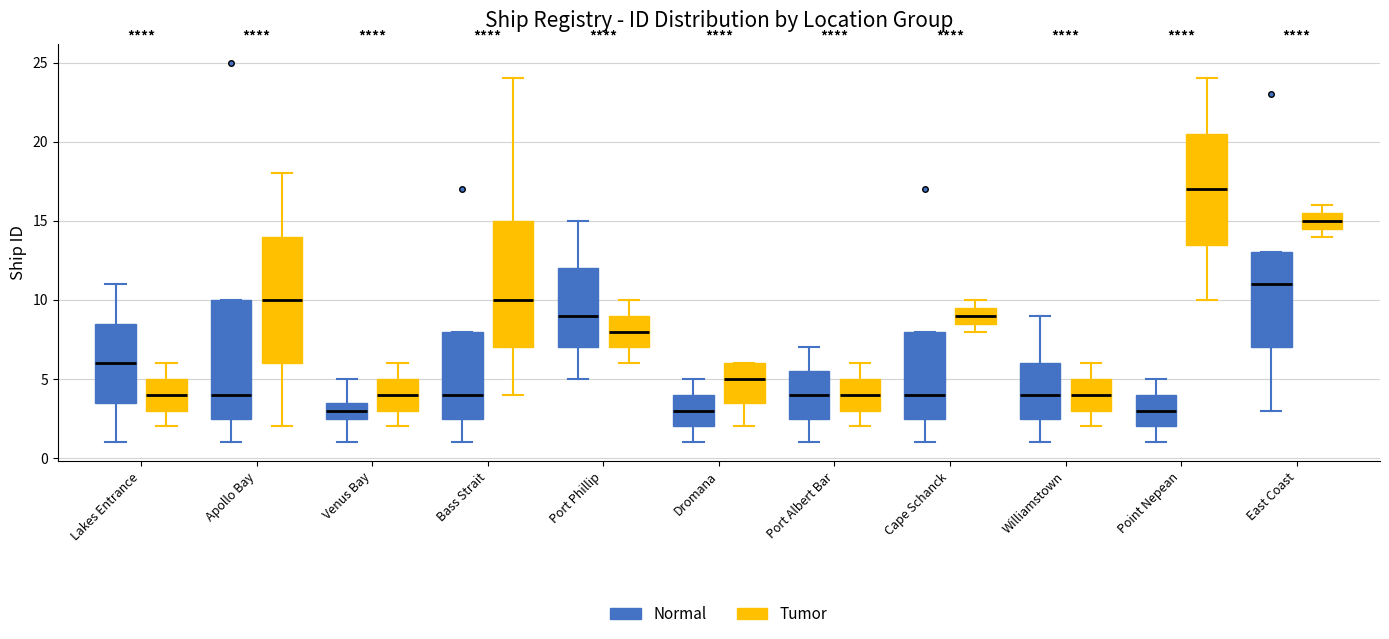

Reading left to right, read every box against the y-axis: the position of its median line, the range the box covers, and the ends of its whiskers. The values are not printed on the chart, so give them approximately, as read against the axis.

Lakes Entrance (Normal): median 6.0, box 3.5 to 8.5, whiskers 1.0 to 11.0
Lakes Entrance (Tumor): median 4.0, box 3.0 to 5.0, whiskers 2.0 to 6.0
Apollo Bay (Normal): median 4.0, box 2.5 to 10.0, whiskers 1.0 to 10.0
Apollo Bay (Tumor): median 10.0, box 6.0 to 14.0, whiskers 2.0 to 18.0
Venus Bay (Normal): median 3.0, box 2.5 to 3.5, whiskers 1.0 to 5.0
Venus Bay (Tumor): median 4.0, box 3.0 to 5.0, whiskers 2.0 to 6.0
Bass Strait (Normal): median 4.0, box 2.5 to 8.0, whiskers 1.0 to 8.0
Bass Strait (Tumor): median 10.0, box 7.0 to 15.0, whiskers 4.0 to 24.0
Port Phillip (Normal): median 9.0, box 7.0 to 12.0, whiskers 5.0 to 15.0
Port Phillip (Tumor): median 8.0, box 7.0 to 9.0, whiskers 6.0 to 10.0
Dromana (Normal): median 3.0, box 2.0 to 4.0, whiskers 1.0 to 5.0
Dromana (Tumor): median 5.0, box 3.5 to 6.0, whiskers 2.0 to 6.0
Port Albert Bar (Normal): median 4.0, box 2.5 to 5.5, whiskers 1.0 to 7.0
Port Albert Bar (Tumor): median 4.0, box 3.0 to 5.0, whiskers 2.0 to 6.0
Cape Schanck (Normal): median 4.0, box 2.5 to 8.0, whiskers 1.0 to 8.0
Cape Schanck (Tumor): median 9.0, box 8.5 to 9.5, whiskers 8.0 to 10.0
Williamstown (Normal): median 4.0, box 2.5 to 6.0, whiskers 1.0 to 9.0
Williamstown (Tumor): median 4.0, box 3.0 to 5.0, whiskers 2.0 to 6.0
Point Nepean (Normal): median 3.0, box 2.0 to 4.0, whiskers 1.0 to 5.0
Point Nepean (Tumor): median 17.0, box 13.5 to 20.5, whiskers 10.0 to 24.0
East Coast (Normal): median 11.0, box 7.0 to 13.0, whiskers 3.0 to 13.0
East Coast (Tumor): median 15.0, box 14.5 to 15.5, whiskers 14.0 to 16.0